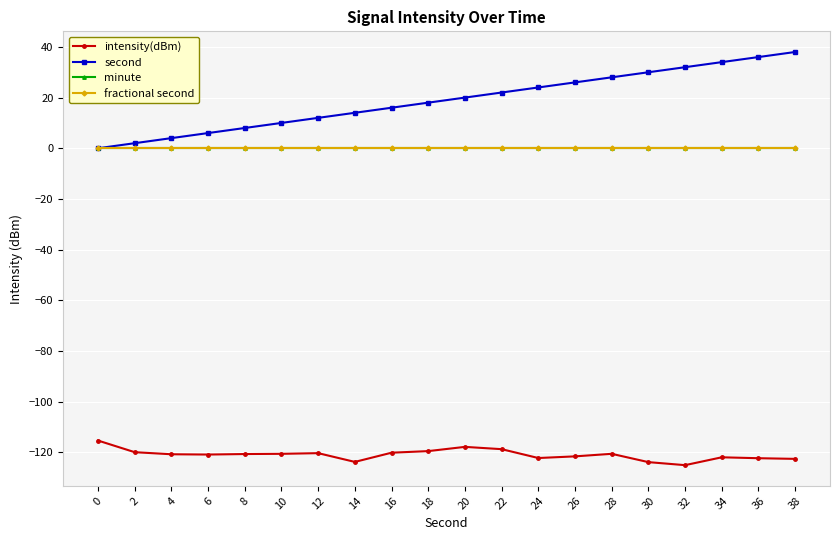

Does the chart have visible grid lines?

Yes